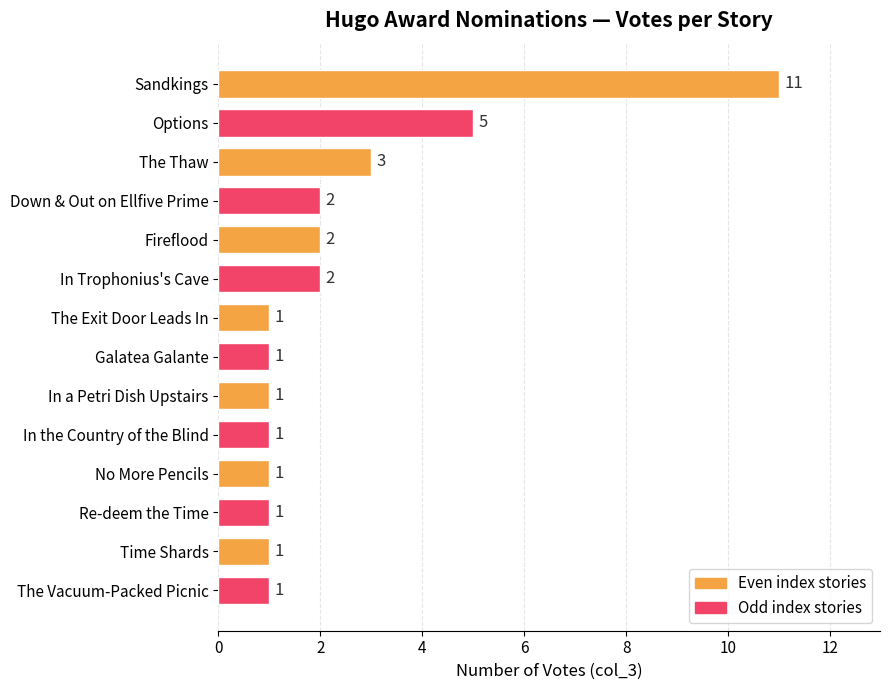

What is the difference between the maximum and minimum values?

10